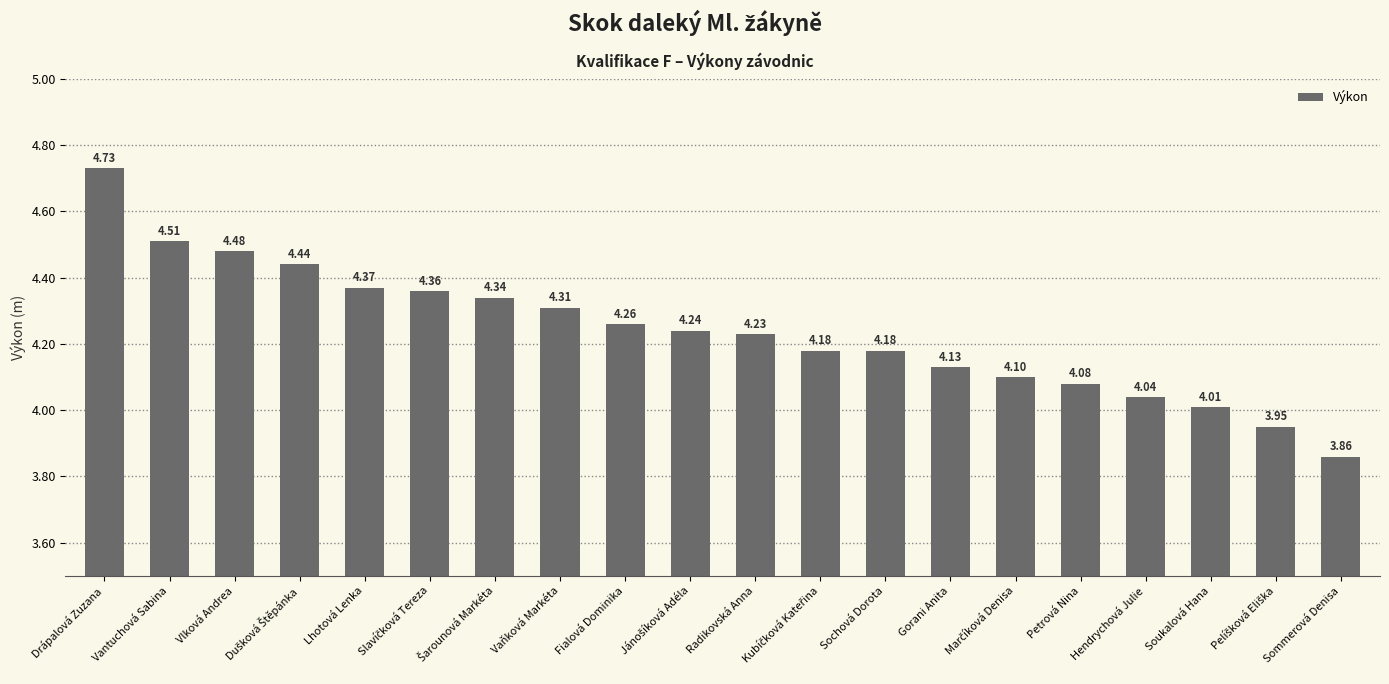

Which label corresponds to the largest value in the chart?

Drápalová Zuzana